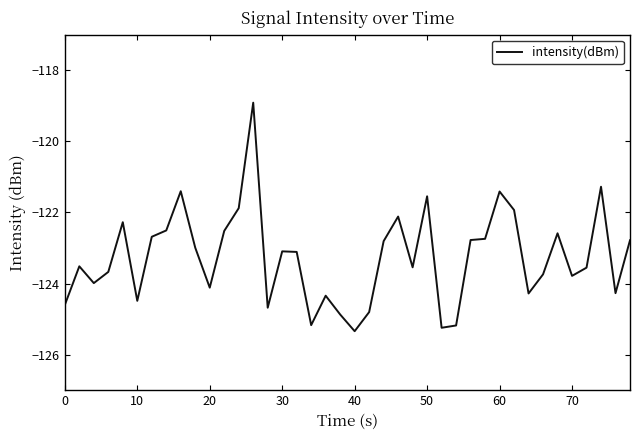

What is the greatest value displayed?

-118.9